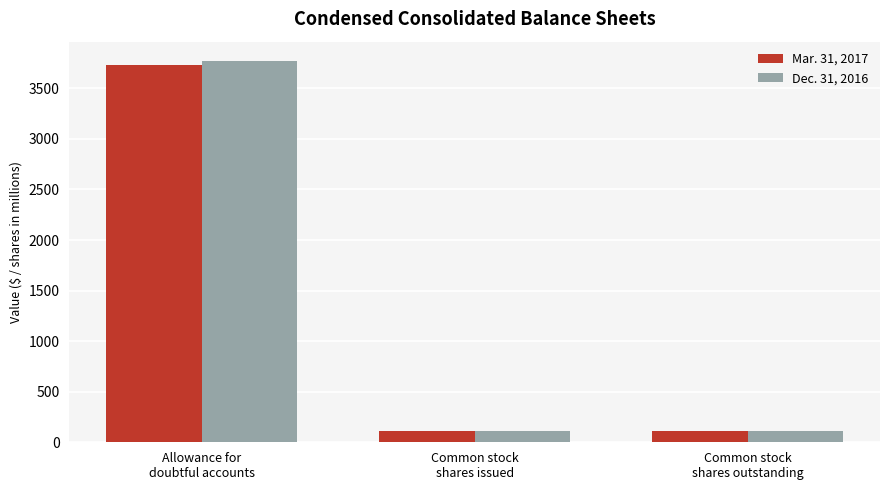

Reading left to right, extract all data points from this chart.

Mar. 31, 2017: 3729.0	114.7	114.7
Dec. 31, 2016: 3773.0	113.9	113.9